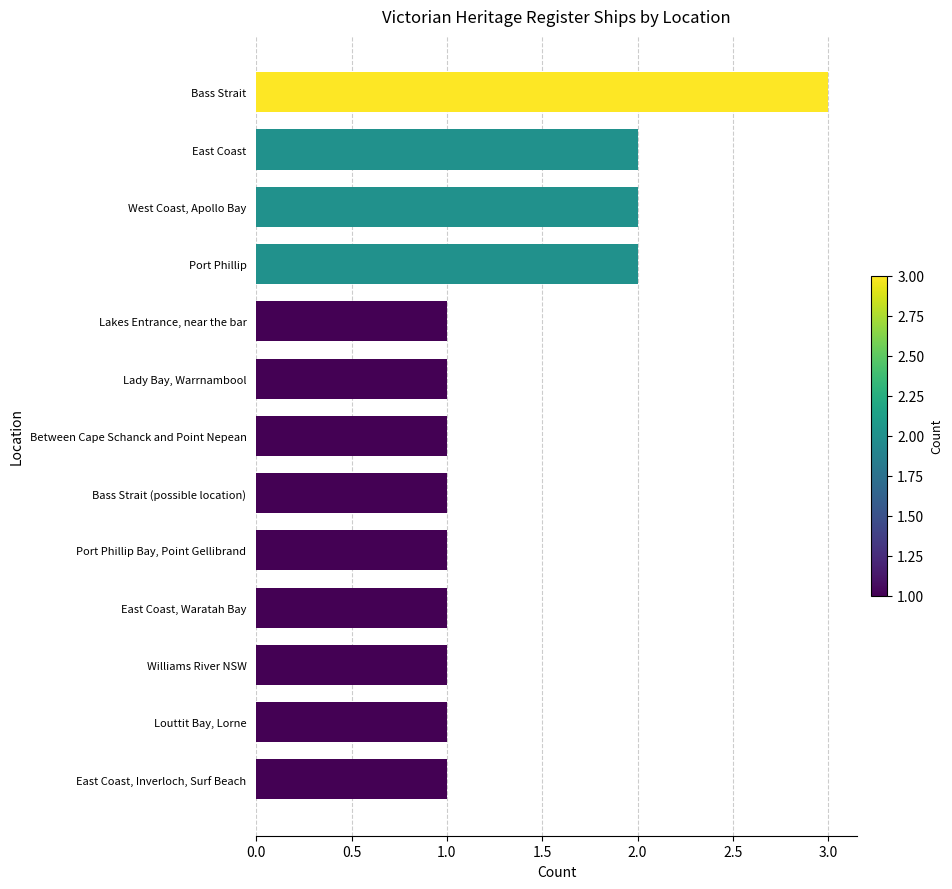

What is the ratio of the value at East Coast, Inverloch, Surf Beach to the value at Lady Bay, Warrnambool?

1.0